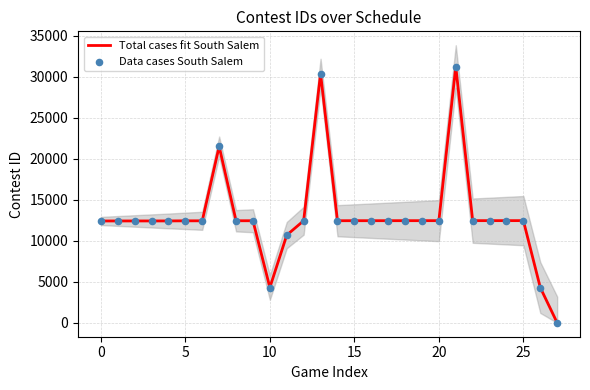

Which series has the largest total across all categories?

Total cases fit South Salem